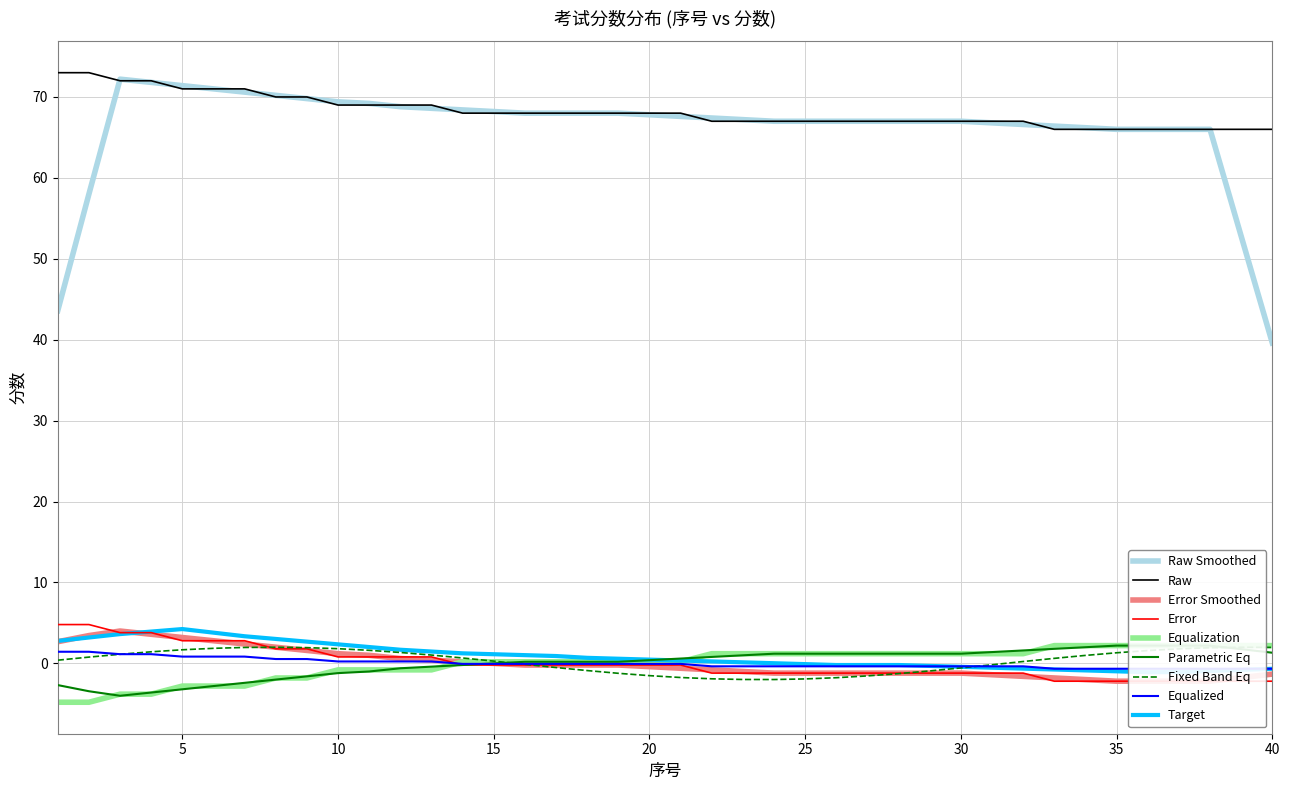

What is the lowest value of the Fixed Band Eq series?

-2.0